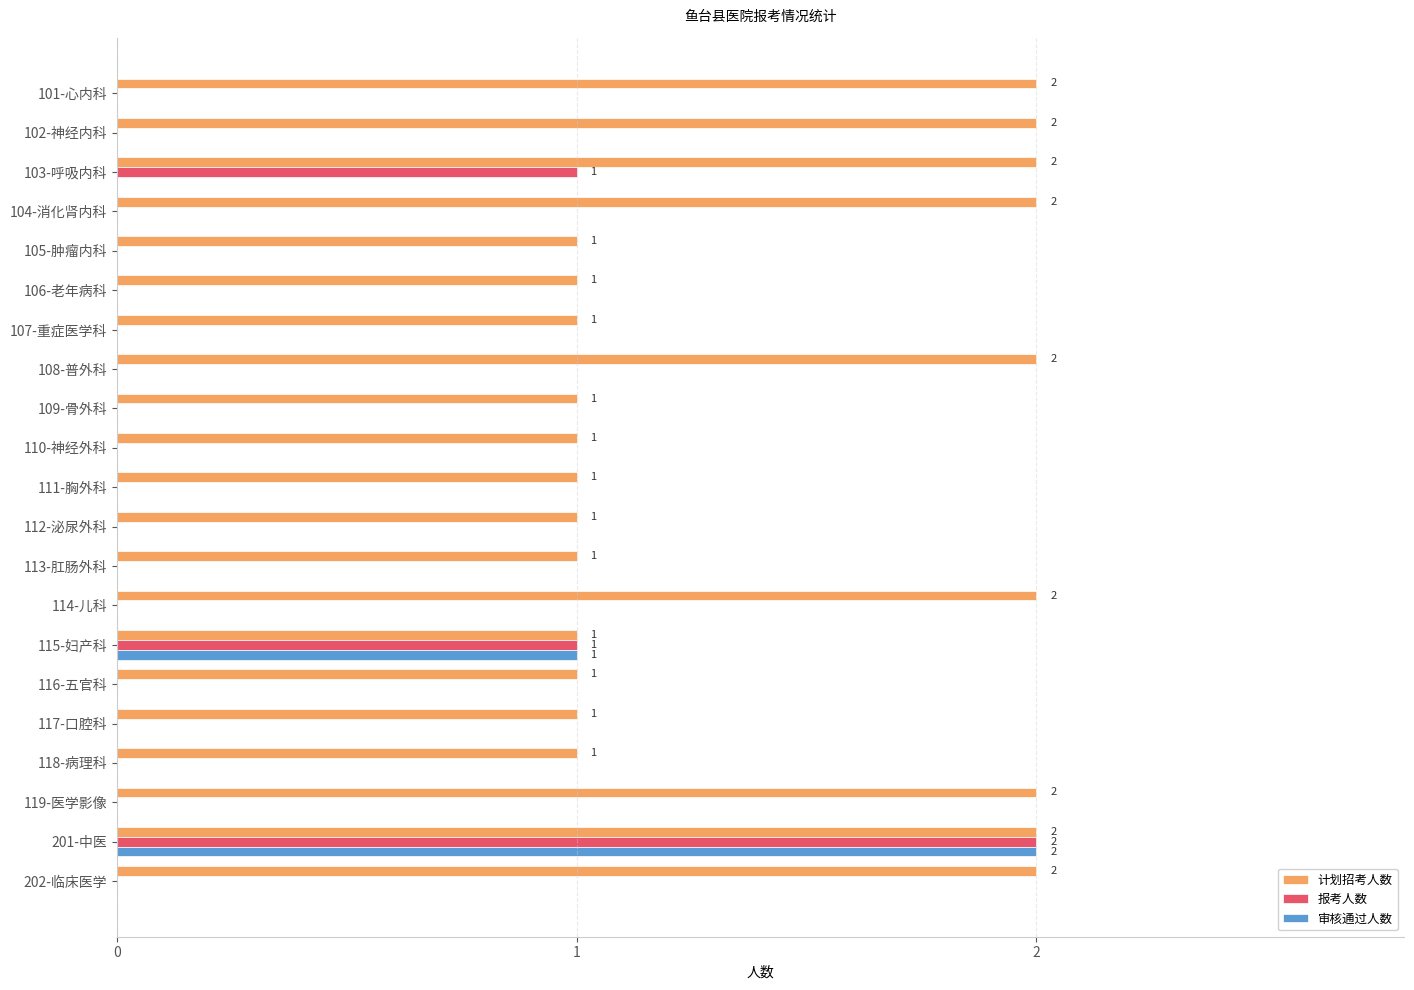

What is the sum of all 报考人数 values?

4